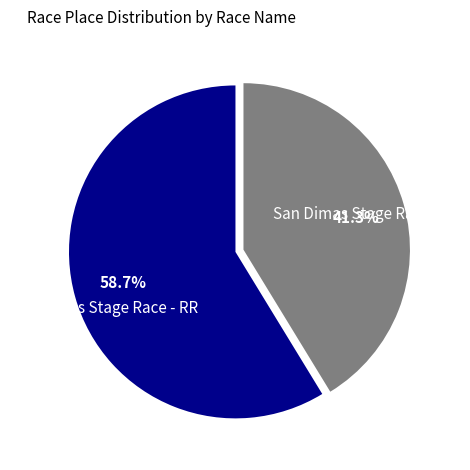

Which has a higher value, San Dimas Stage Race - RR or San Dimas Stage Race - TT?

San Dimas Stage Race - RR